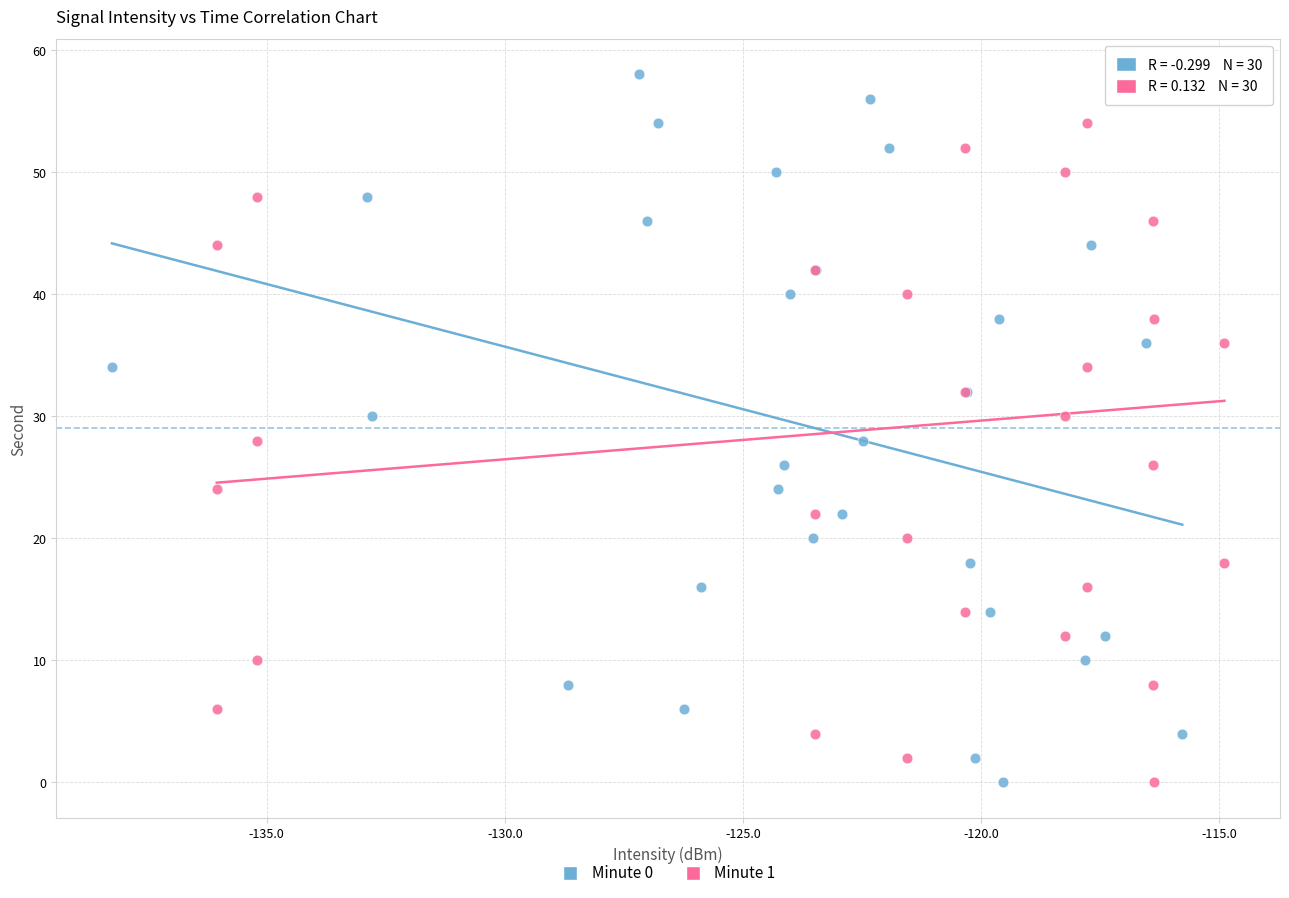

What are all the series names shown in the legend?

Minute 0, Minute 1